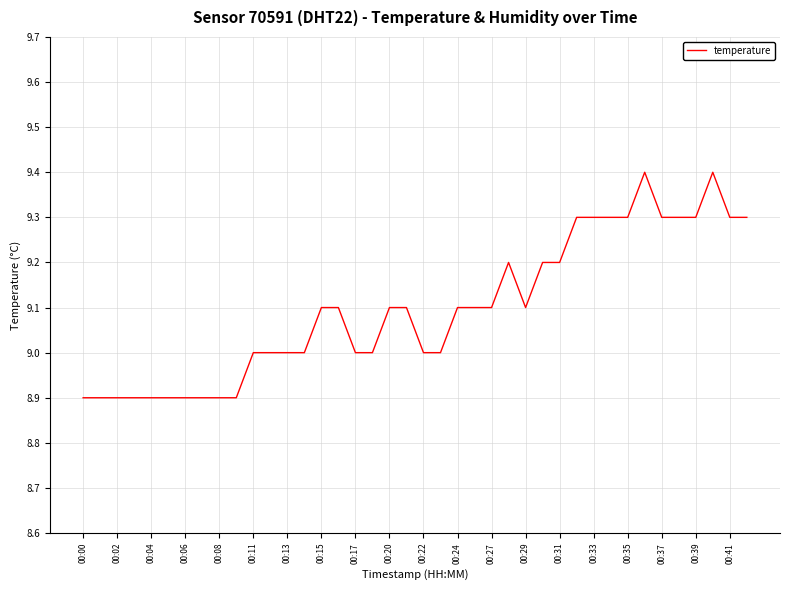

What is the sum of all values?

363.9